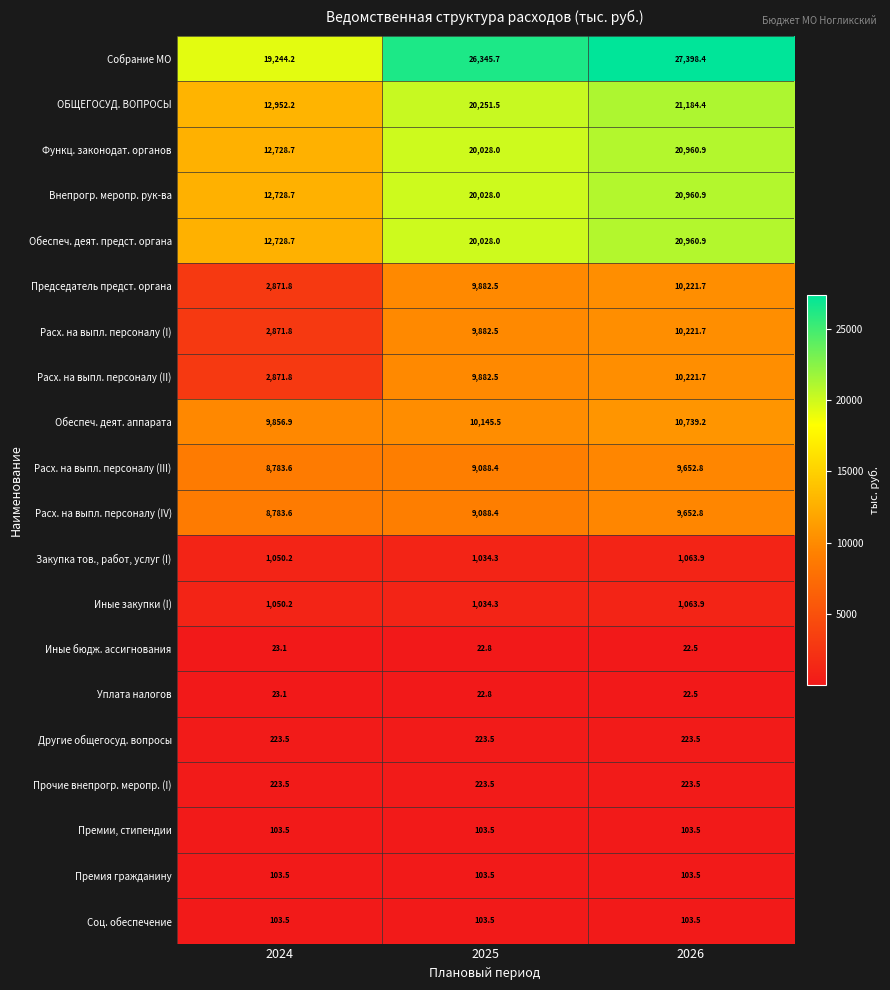

What is the total value across all series at 2024?

109326.1